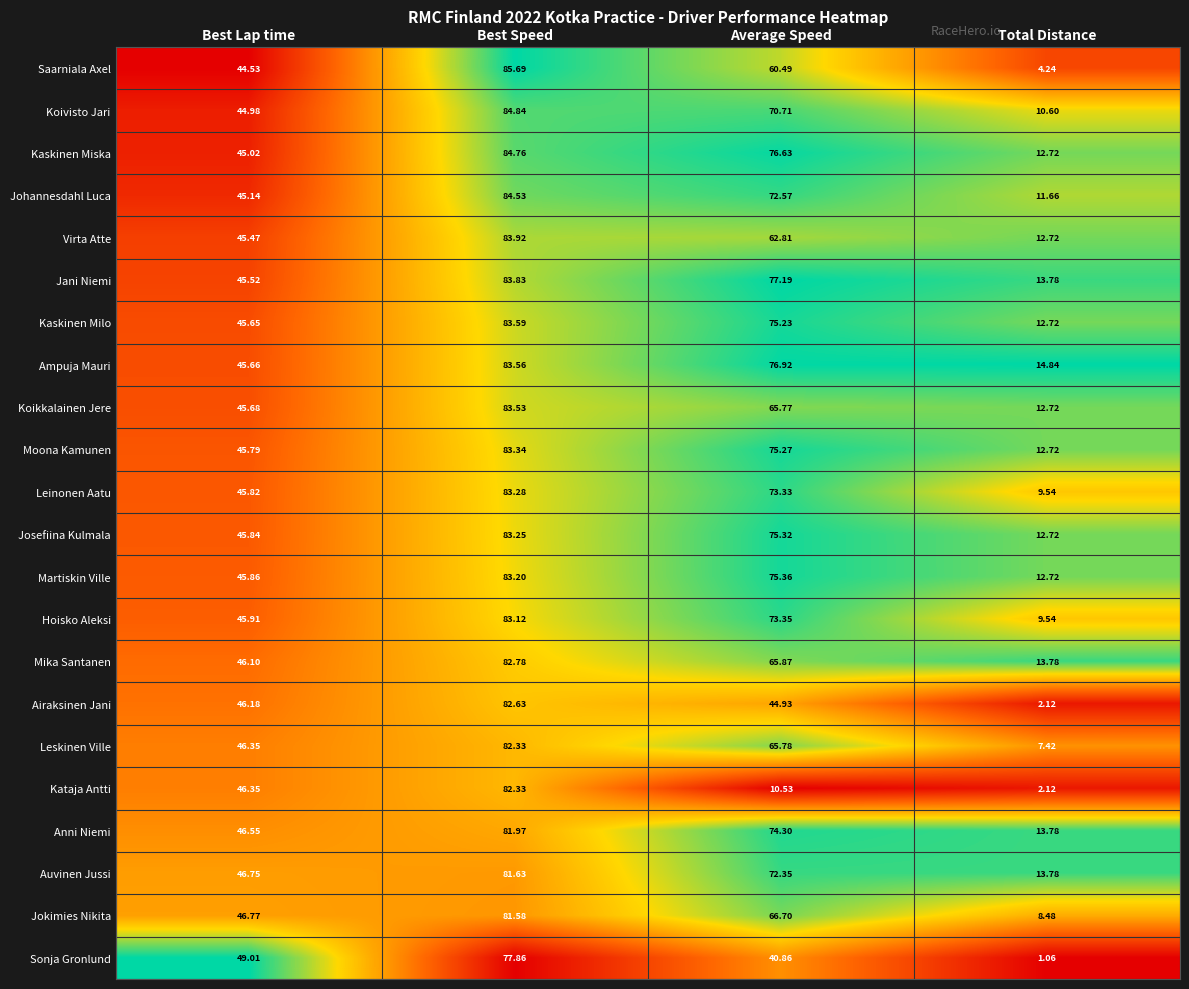

At which category is the sum across all series the highest?

Best Speed